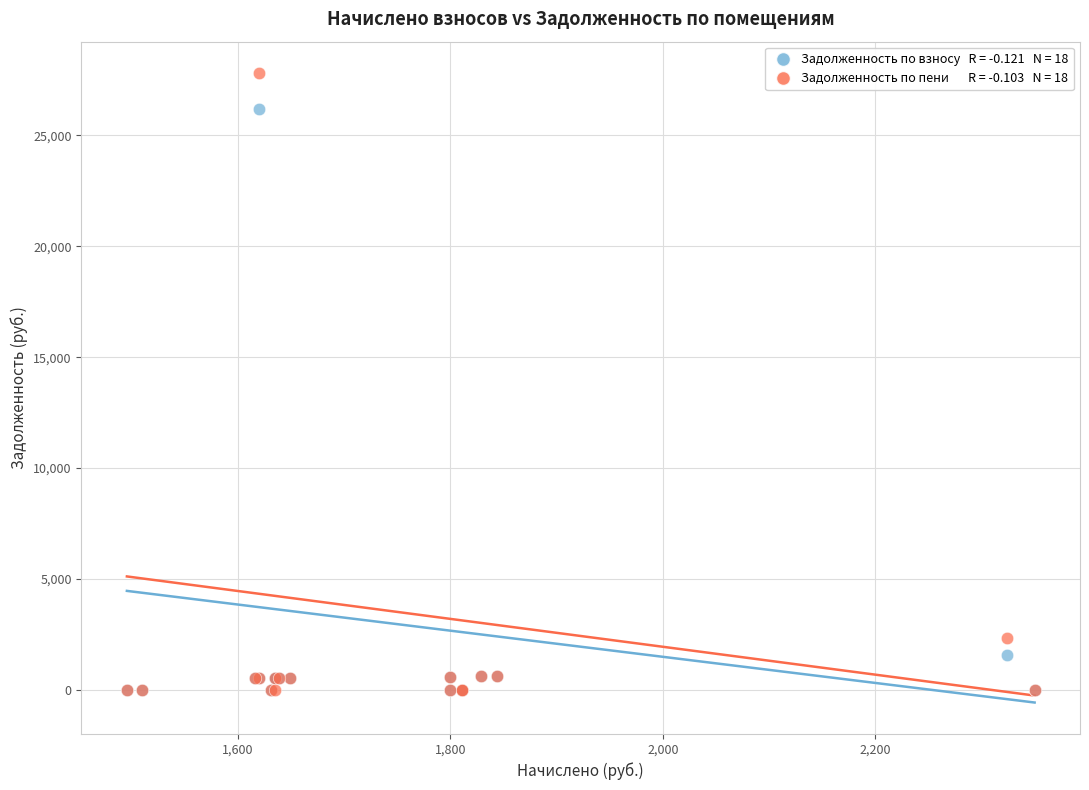

Across all series, what Y value is closest to 13902?

2322.8